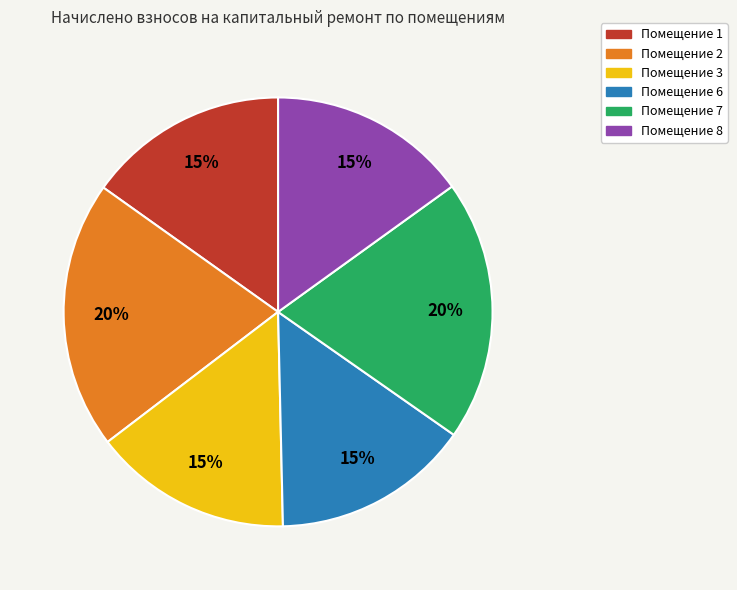

Is there a majority slice in this chart?

No